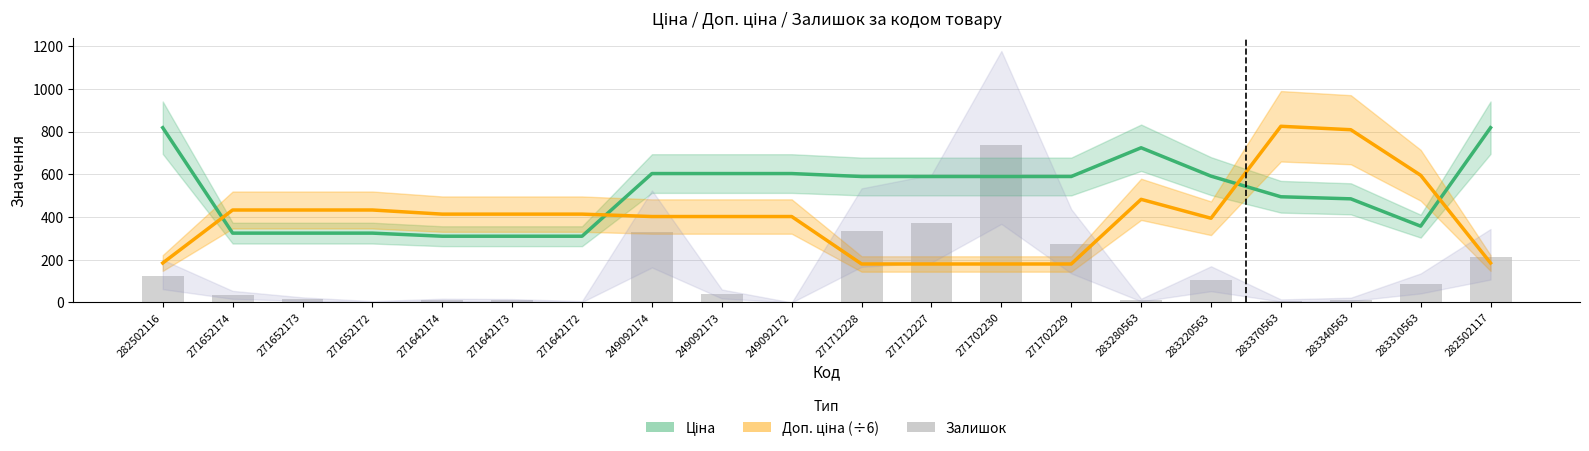

Rank the categories by Ціна value from highest to lowest.

282502116, 282502117, 283280563, 249092174, 249092173, 249092172, 283220563, 271712228, 271712227, 271702230, 271702229, 283370563, 283340563, 283310563, 271652174, 271652173, 271652172, 271642174, 271642173, 271642172